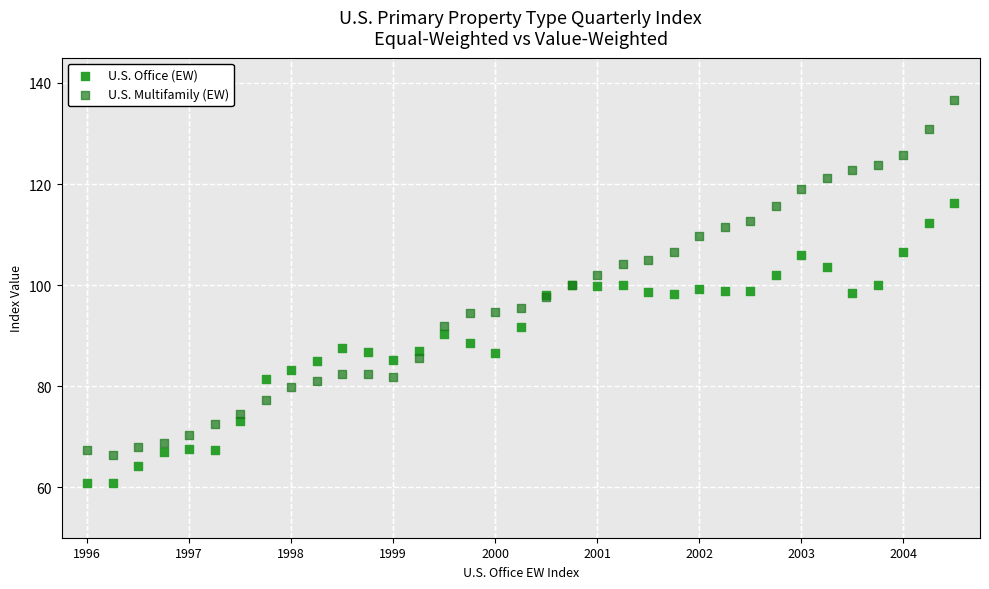

Which series has the largest Y range (max minus min)?

U.S. Multifamily (EW)